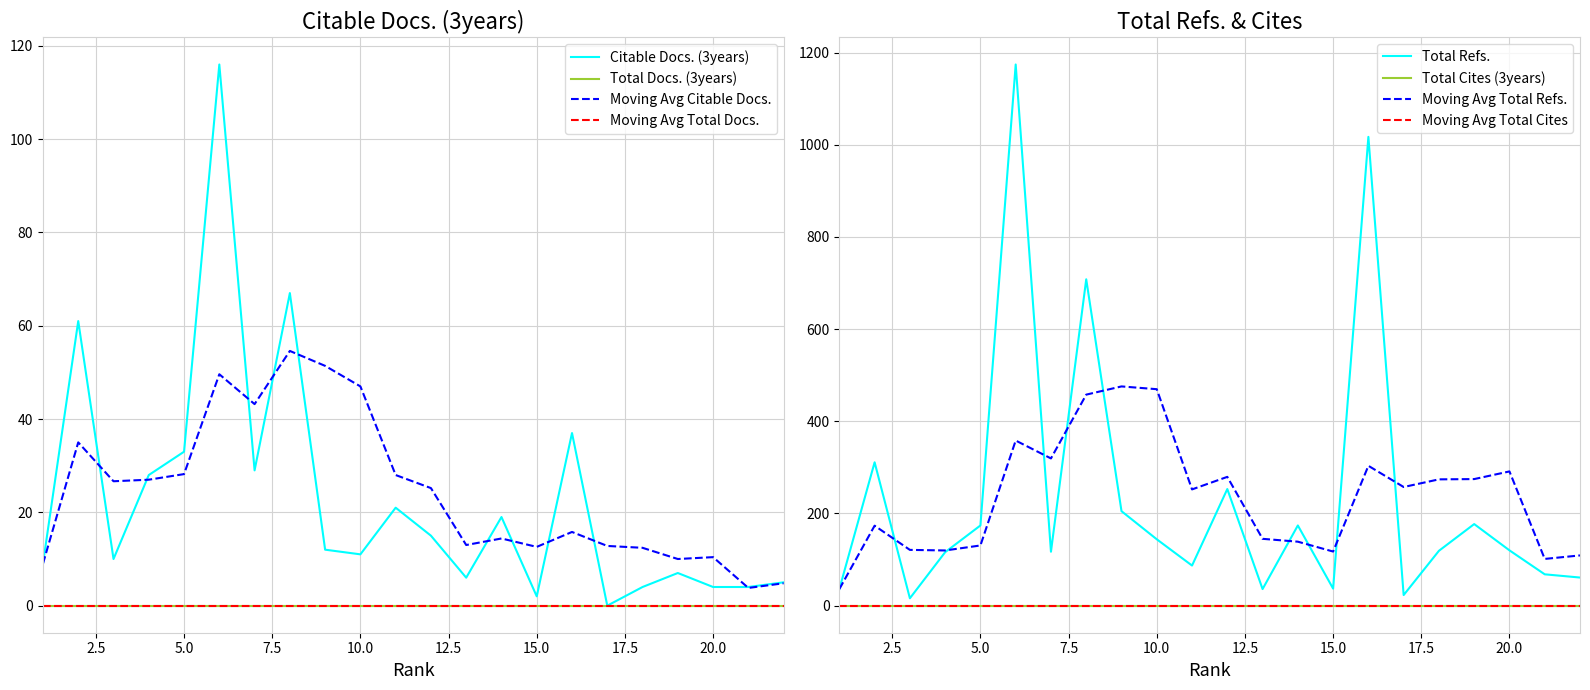

At how many categories does at least one series exceed 667?

3